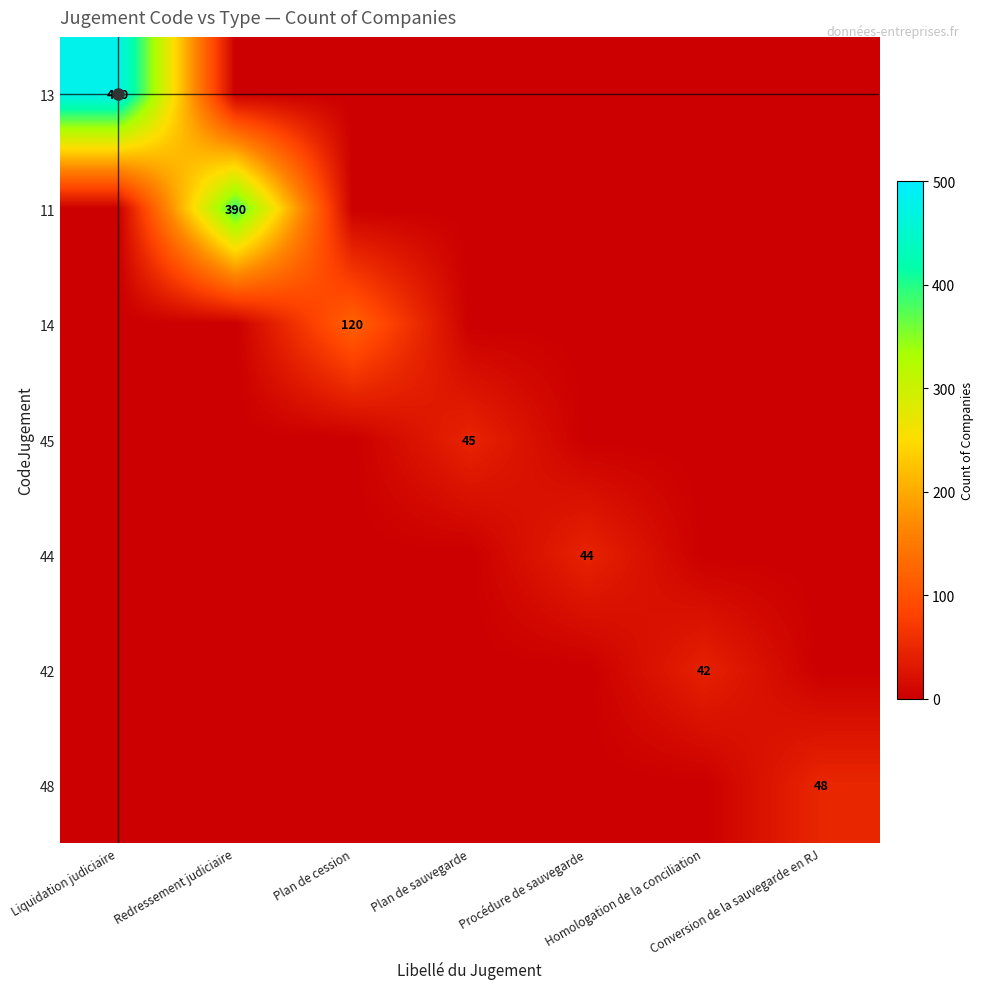

Rank the categories by 48 value from lowest to highest.

Liquidation judiciaire, Redressement judiciaire, Plan de cession, Plan de sauvegarde, Procédure de sauvegarde, Homologation de la conciliation, Conversion de la sauvegarde en RJ